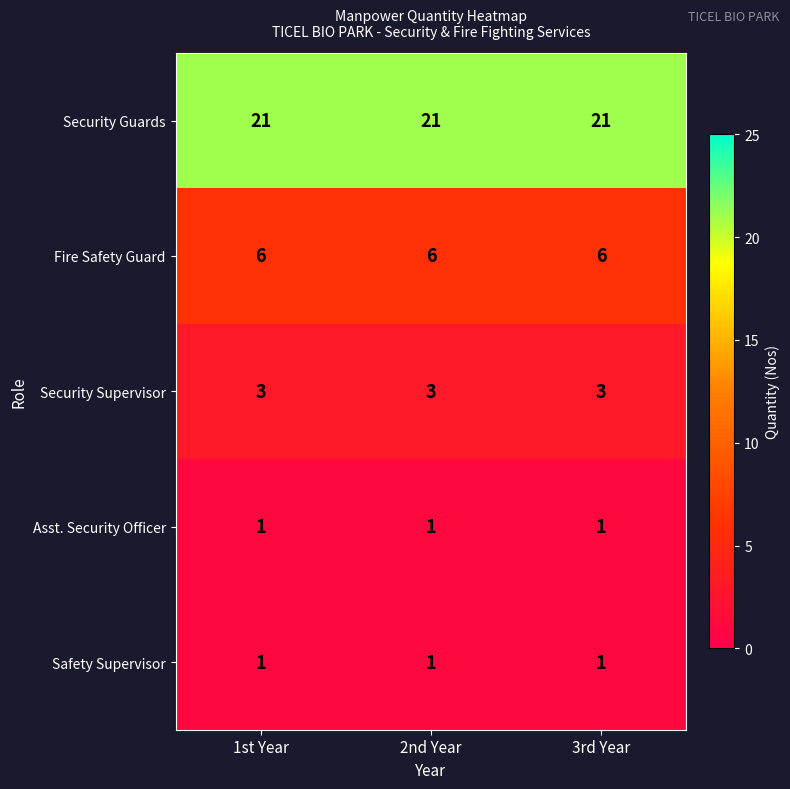

How many data points does each series have?

3